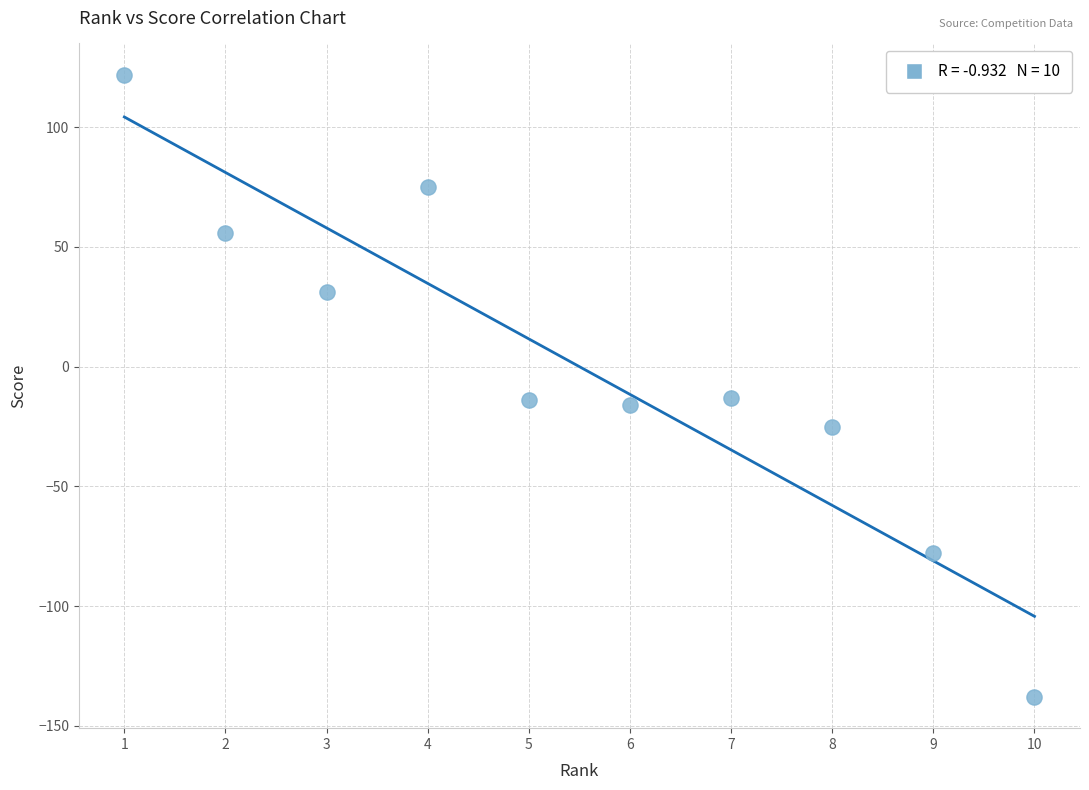

What is the range of Y values (max minus min)?

260